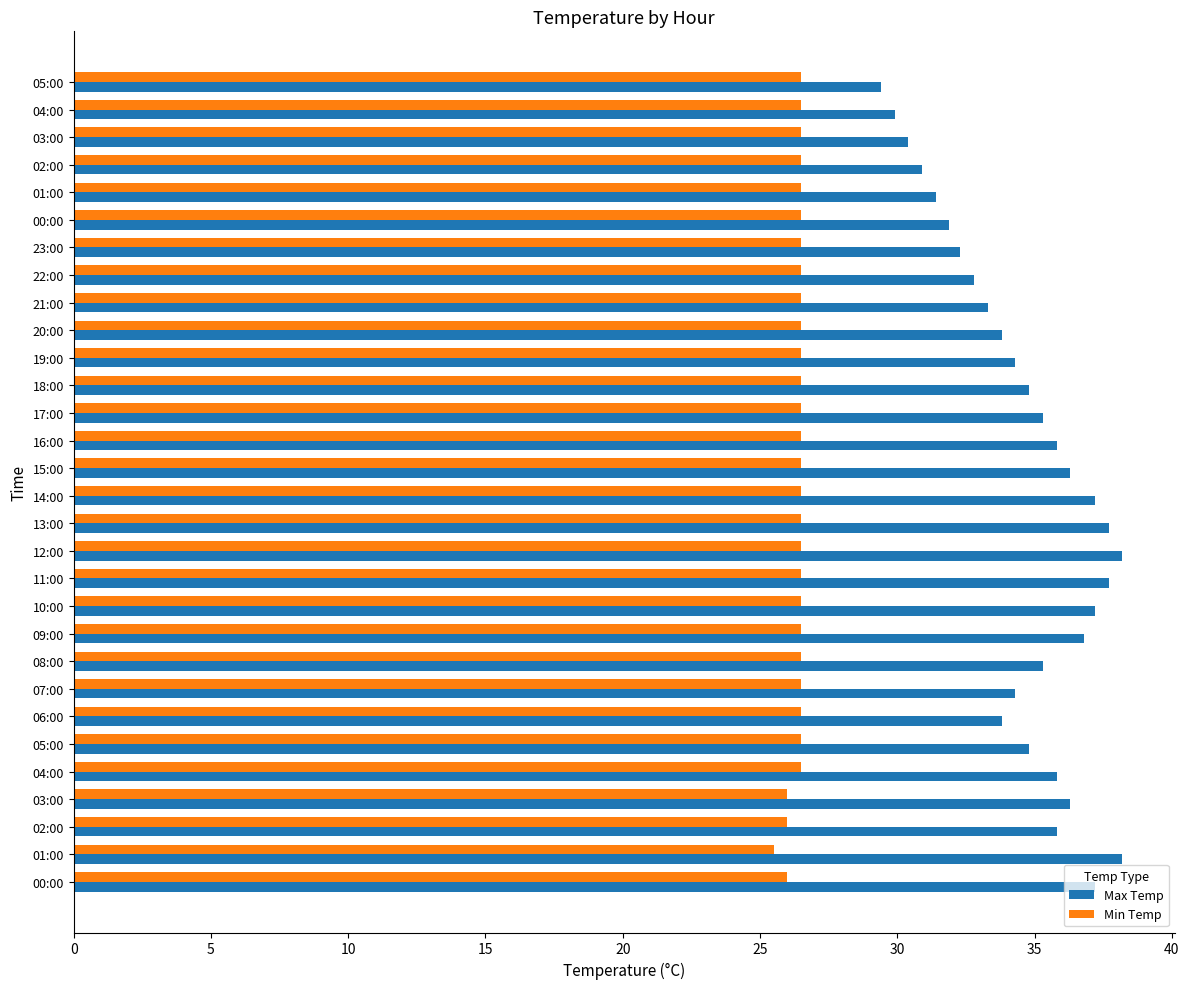

How many categories are shown in the chart?

30